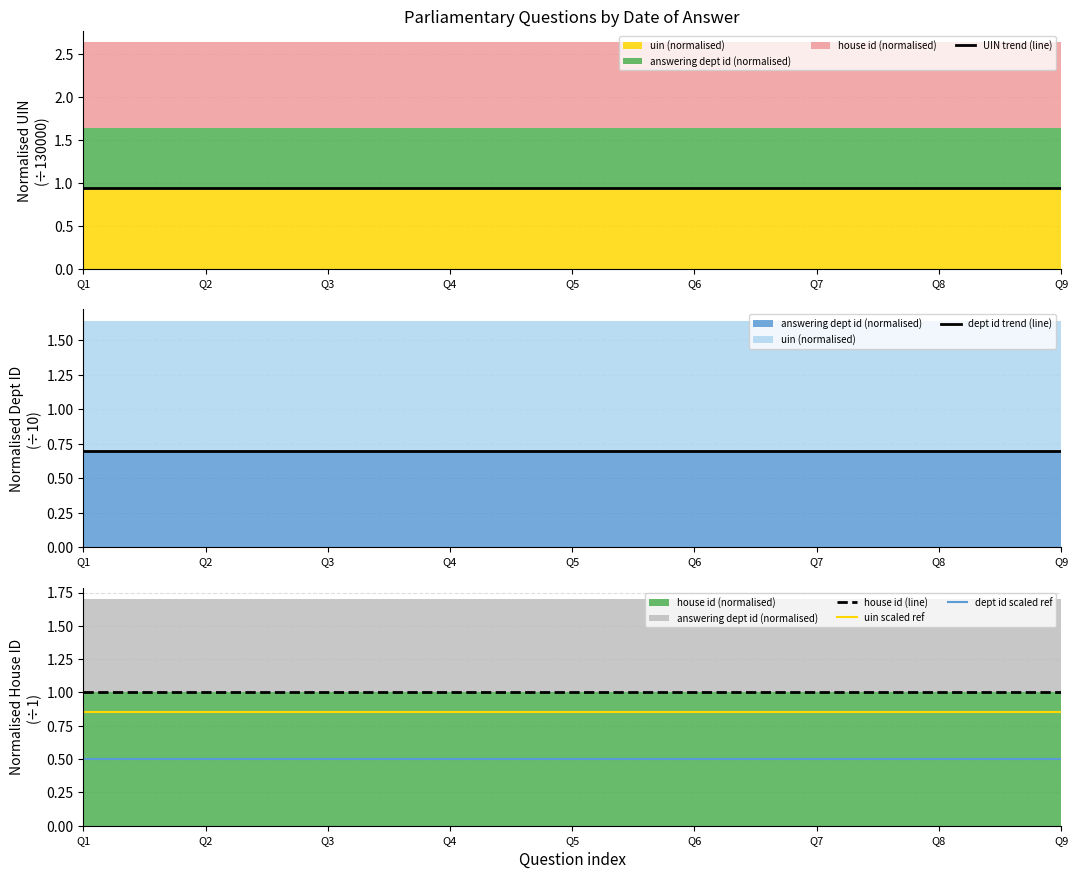

Does the chart display data point markers on the line(s)?

No